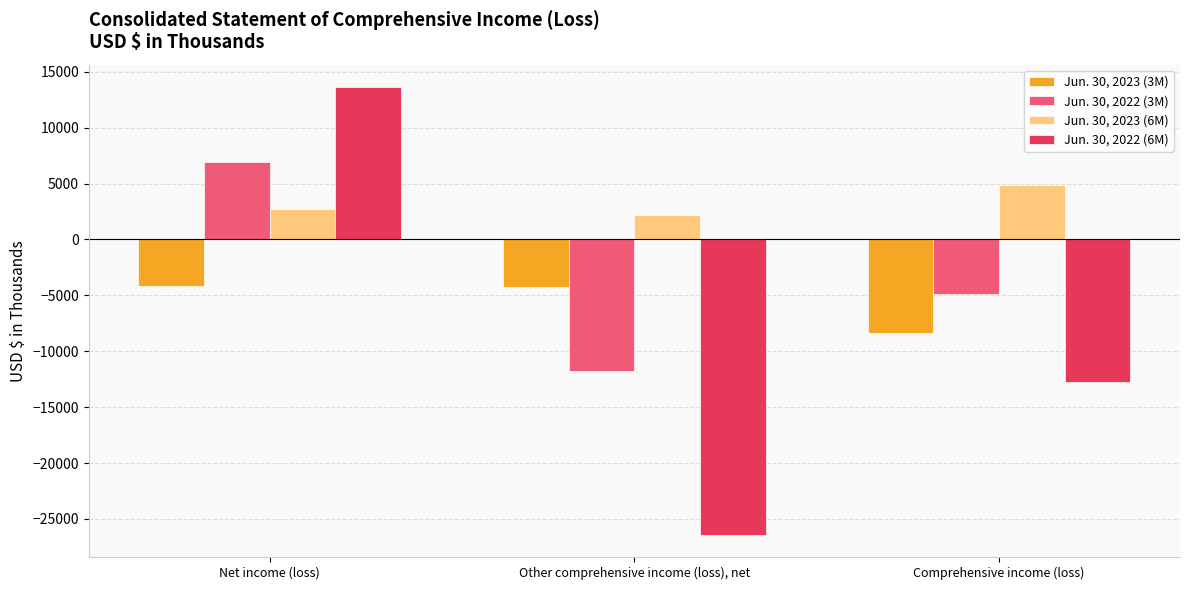

True or false: Jun. 30, 2022 (3M) has a value of 10940 at Net income (loss).

False